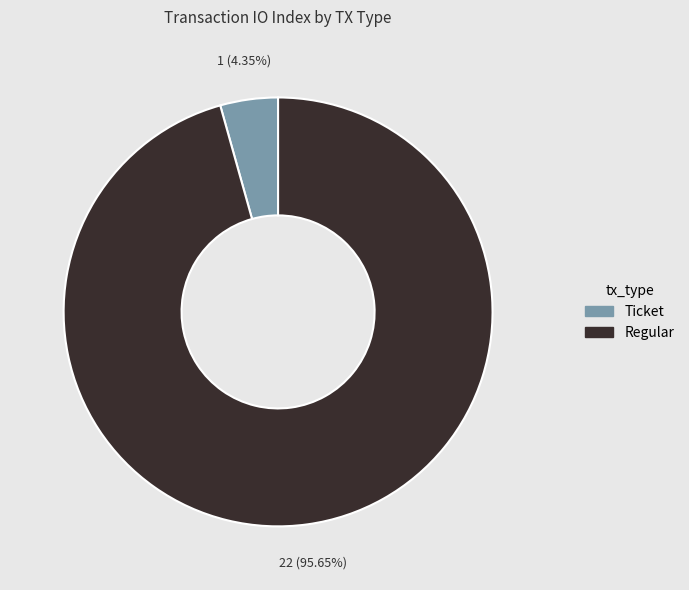

What is the total percentage of Ticket and Regular?

100.0%